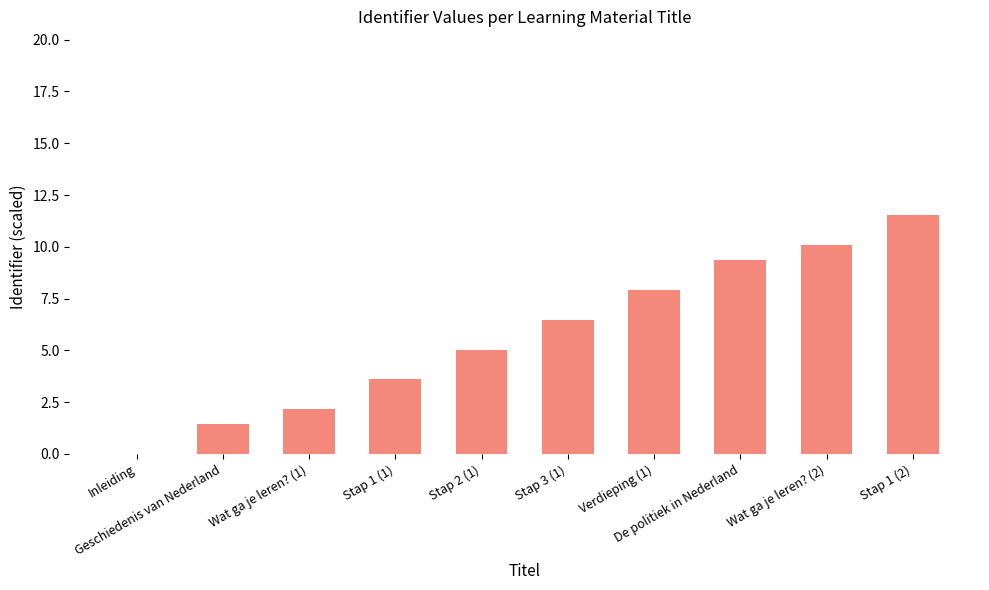

What is the greatest value displayed?

11.5